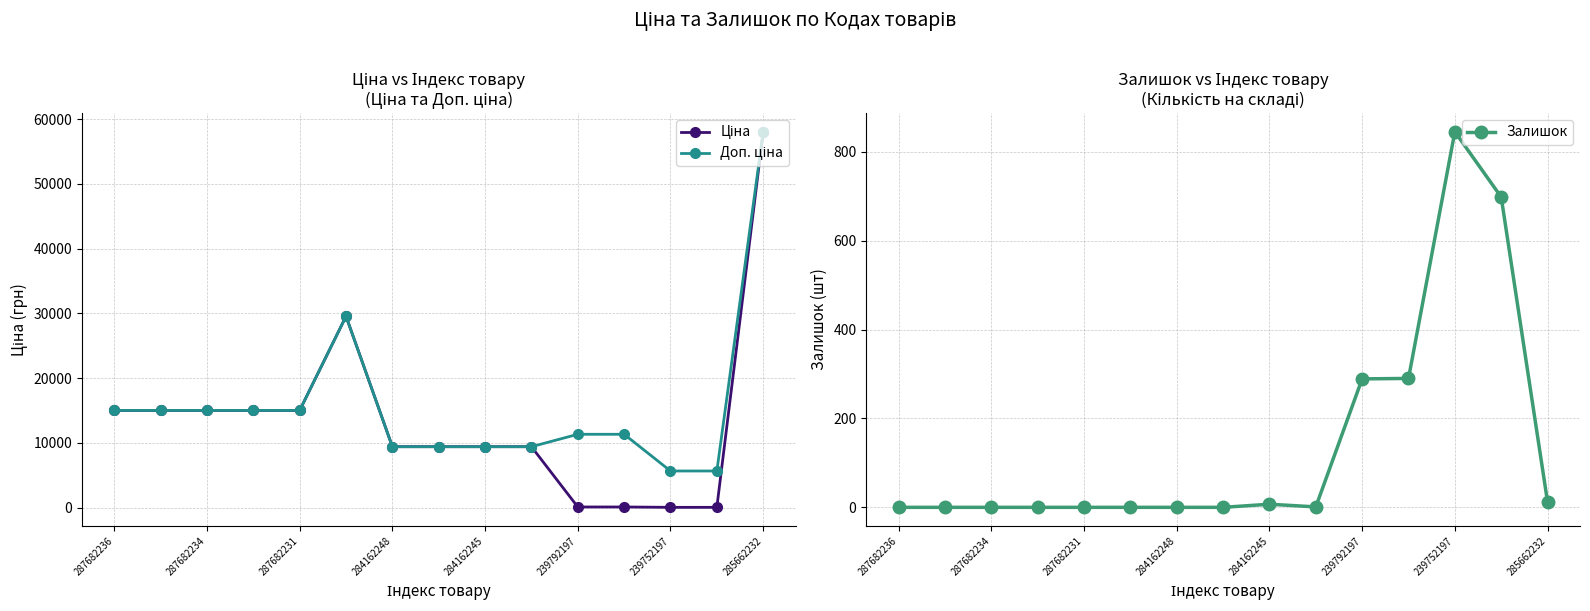

Does the chart display data point markers on the line(s)?

Yes